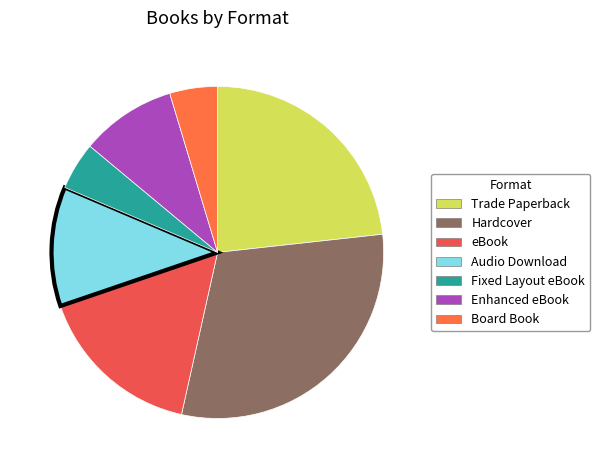

True or false: Trade Paperback accounts for 23% of the total.

True